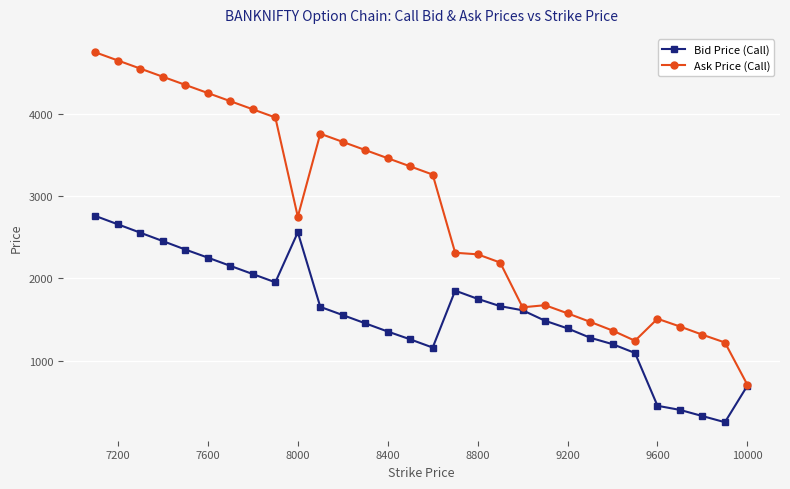

Rank the series by their maximum value, from highest to lowest.

Ask Price (Call), Bid Price (Call)